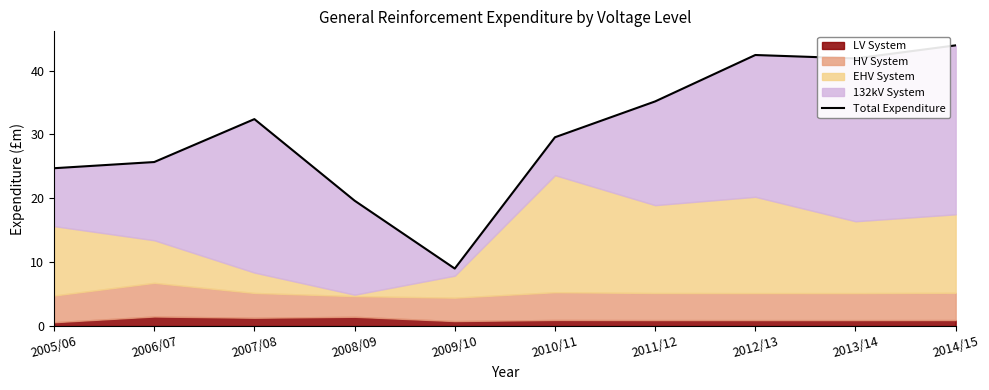

Where is the first local maximum?

2007/08